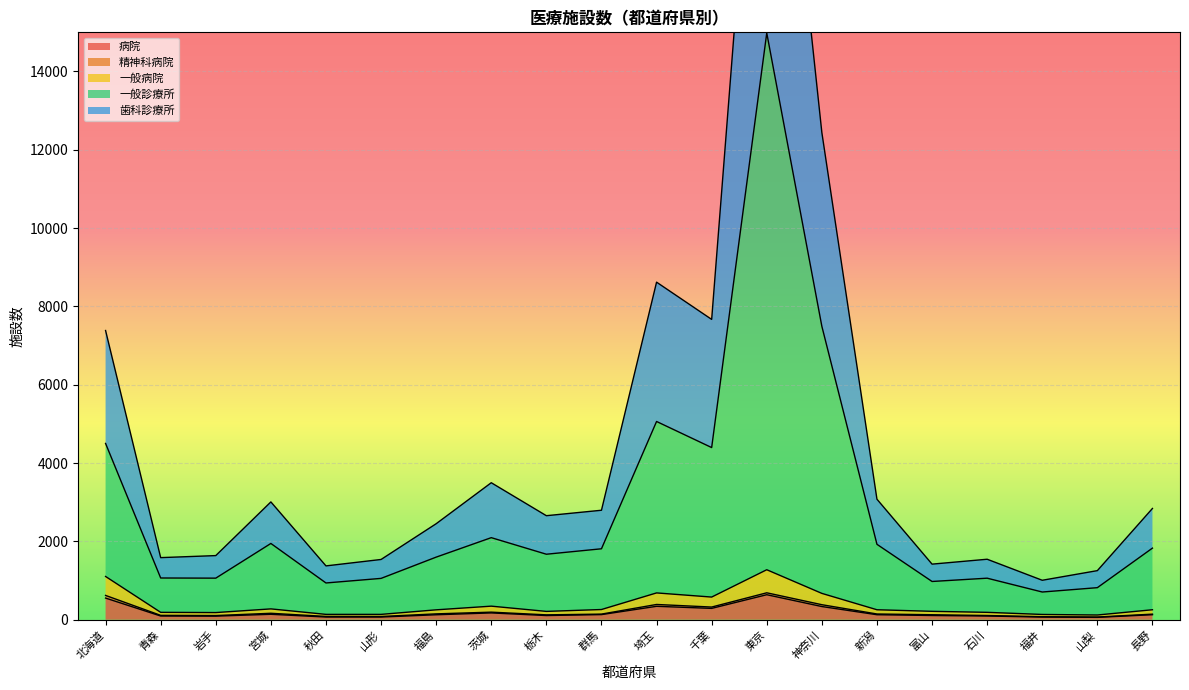

What is the difference between the highest and lowest values at 東京?

25015